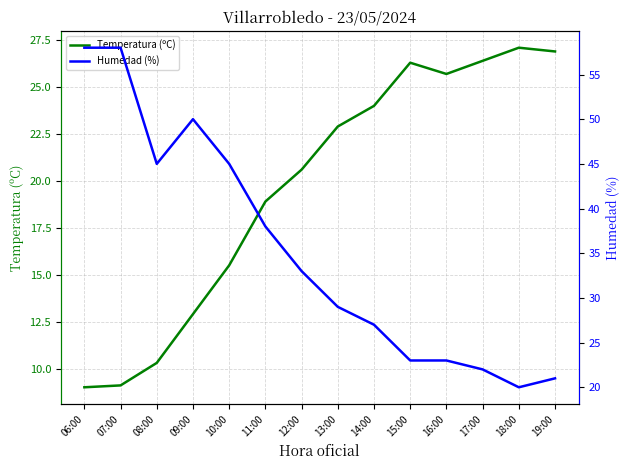

What is the label of the 6th point from the right?

14:00